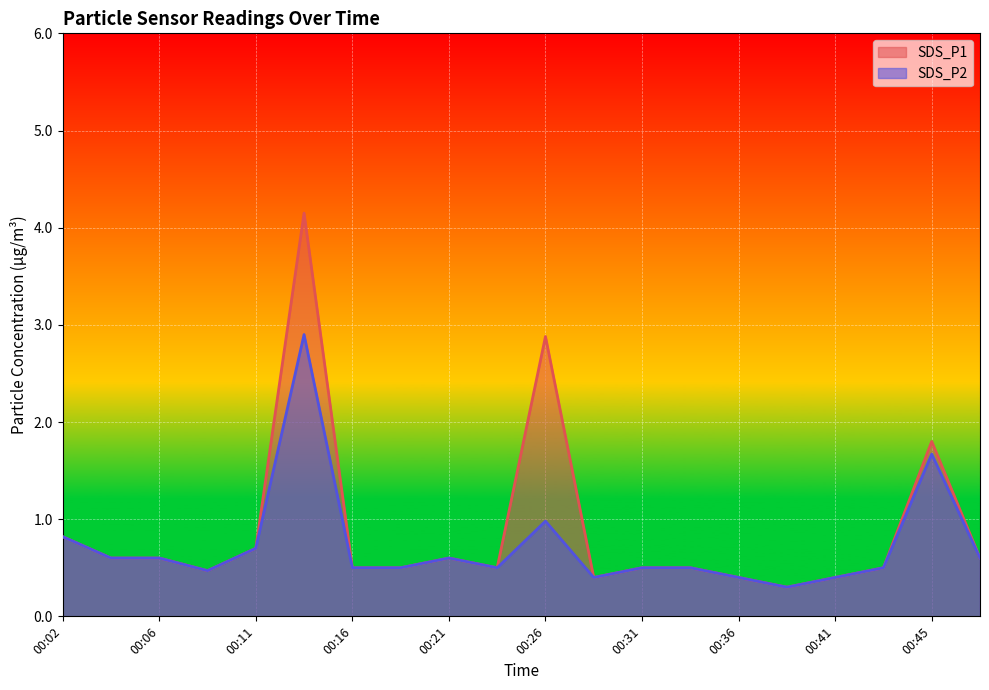

Which has a higher value, 00:19 or 00:09?

00:19